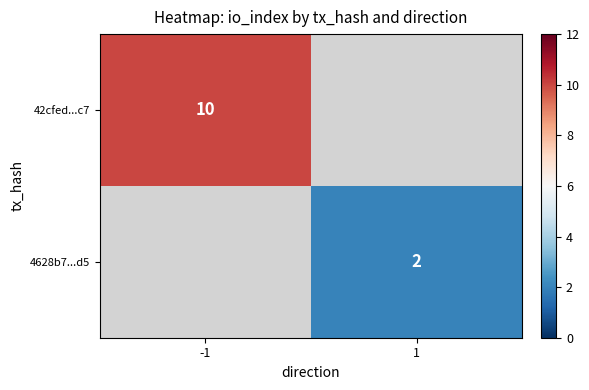

The value of 42cfed...c7 at -1 is 15. True or false?

False